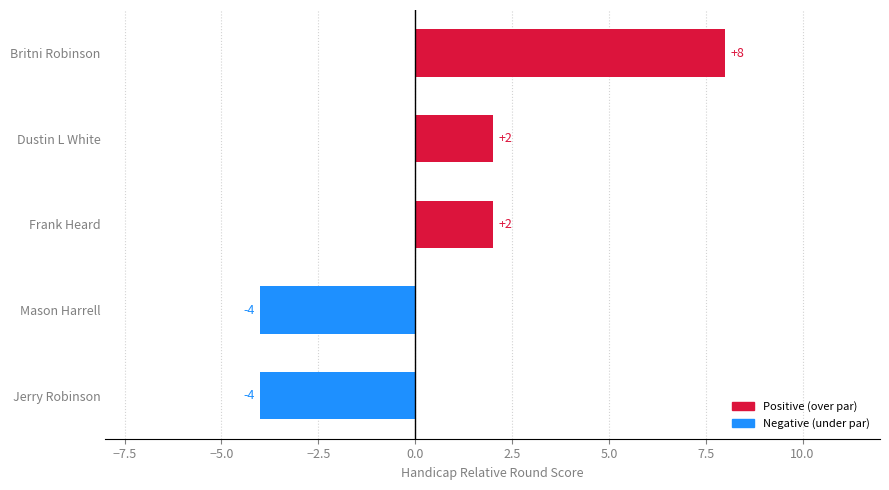

What is the minimum value shown in the chart?

-4